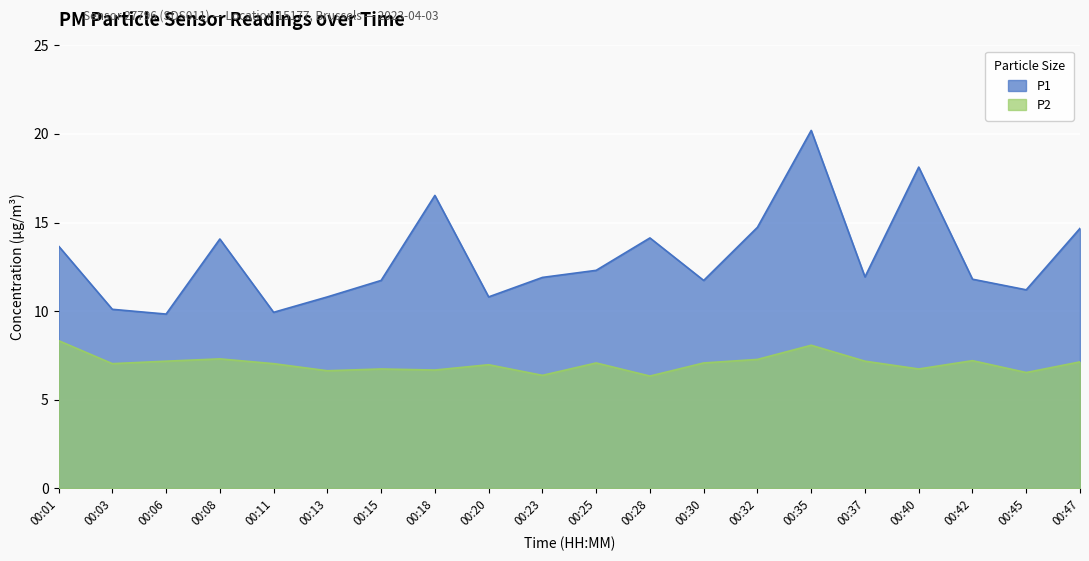

Reading left to right, list all the values displayed in this chart.

P1: 13.7	10.1	9.8	14.1	9.9	10.8	11.7	16.5	10.8	11.9	12.3	14.1	11.7	14.7	20.2	11.9	18.1	11.8	11.2	14.7
P2: 8.3	7.0	7.2	7.3	7.0	6.6	6.7	6.7	7.0	6.4	7.1	6.3	7.1	7.3	8.1	7.2	6.7	7.2	6.5	7.1